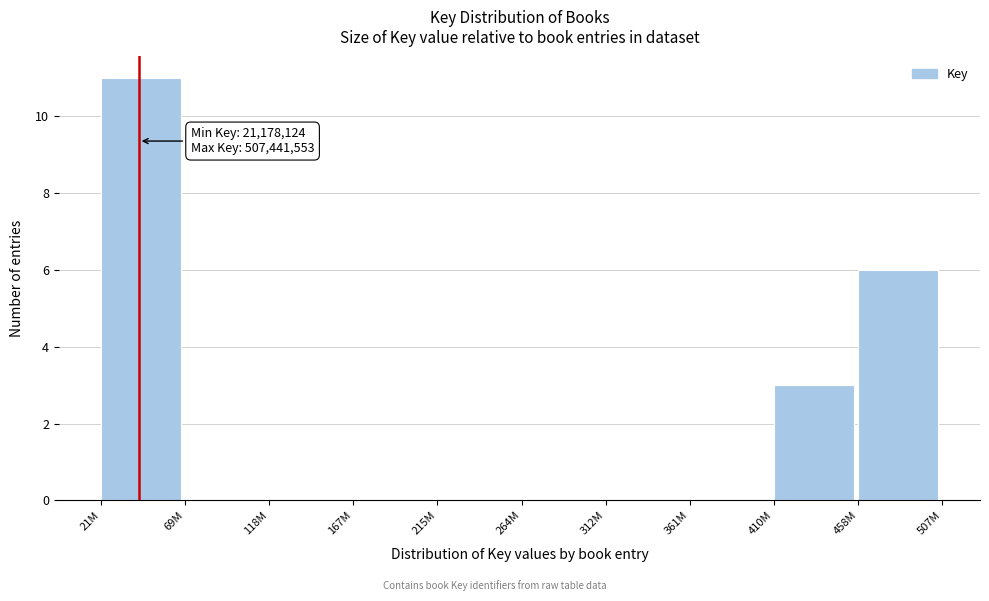

Reading left to right, transcribe all the data shown in this chart.

21M=11	69M=0	118M=0	167M=0	215M=0	264M=0	312M=0	361M=0	410M=3	458M=6